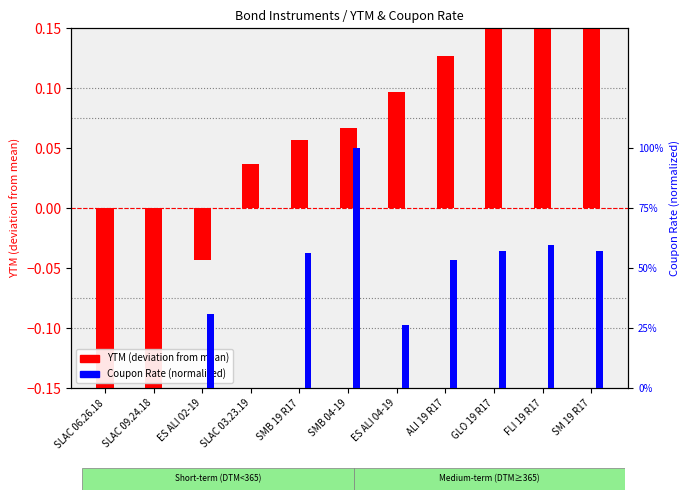

Which series has the widest spread of values?

YTM (centered)